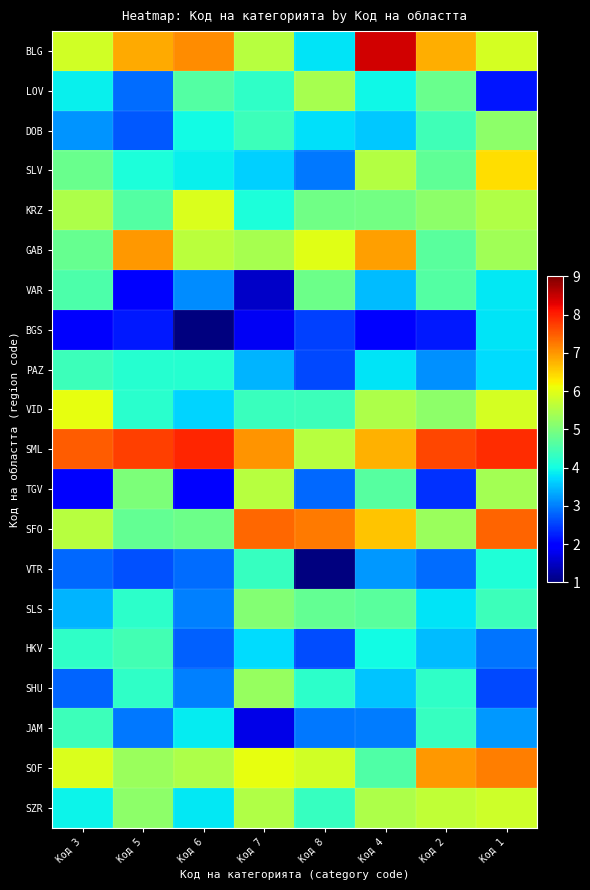

Reading right to left, what are all the values shown in this chart?

BLG: Код 1=5.9	Код 2=6.8	Код 4=8.4	Код 8=3.8	Код 7=5.6	Код 6=7.1	Код 5=6.8	Код 3=5.8
LOV: Код 1=2.2	Код 2=4.8	Код 4=4.0	Код 8=5.4	Код 7=4.3	Код 6=4.6	Код 5=2.9	Код 3=3.9
DOB: Код 1=5.2	Код 2=4.4	Код 4=3.6	Код 8=3.8	Код 7=4.4	Код 6=4.0	Код 5=2.7	Код 3=3.2
SLV: Код 1=6.4	Код 2=4.7	Код 4=5.5	Код 8=3.0	Код 7=3.6	Код 6=3.9	Код 5=4.1	Код 3=4.8
KRZ: Код 1=5.5	Код 2=5.2	Код 4=4.9	Код 8=4.9	Код 7=4.1	Код 6=5.9	Код 5=4.6	Код 3=5.5
GAB: Код 1=5.4	Код 2=4.7	Код 4=6.9	Код 8=6.0	Код 7=5.4	Код 6=5.6	Код 5=7.0	Код 3=4.8
VAR: Код 1=3.8	Код 2=4.6	Код 4=3.5	Код 8=4.9	Код 7=1.5	Код 6=3.1	Код 5=1.9	Код 3=4.5
BGS: Код 1=3.8	Код 2=2.2	Код 4=1.9	Код 8=2.5	Код 7=1.8	Код 6=1.0	Код 5=2.2	Код 3=1.9
PAZ: Код 1=3.7	Код 2=3.1	Код 4=3.8	Код 8=2.6	Код 7=3.4	Код 6=4.2	Код 5=4.2	Код 3=4.4
VID: Код 1=5.9	Код 2=5.2	Код 4=5.5	Код 8=4.4	Код 7=4.3	Код 6=3.7	Код 5=4.2	Код 3=6.1
SML: Код 1=7.9	Код 2=7.7	Код 4=6.8	Код 8=5.6	Код 7=7.0	Код 6=7.9	Код 5=7.7	Код 3=7.5
TGV: Код 1=5.4	Код 2=2.4	Код 4=4.6	Код 8=2.8	Код 7=5.6	Код 6=2.0	Код 5=5.0	Код 3=2.0
SFO: Код 1=7.4	Код 2=5.3	Код 4=6.6	Код 8=7.2	Код 7=7.4	Код 6=4.9	Код 5=4.8	Код 3=5.6
VTR: Код 1=4.1	Код 2=2.9	Код 4=3.2	Код 8=1.0	Код 7=4.3	Код 6=2.8	Код 5=2.7	Код 3=2.8
SLS: Код 1=4.4	Код 2=3.8	Код 4=4.7	Код 8=4.8	Код 7=5.1	Код 6=3.0	Код 5=4.2	Код 3=3.4
HKV: Код 1=2.9	Код 2=3.5	Код 4=4.0	Код 8=2.6	Код 7=3.7	Код 6=2.8	Код 5=4.4	Код 3=4.3
SHU: Код 1=2.6	Код 2=4.3	Код 4=3.5	Код 8=4.2	Код 7=5.3	Код 6=3.0	Код 5=4.3	Код 3=2.8
JAM: Код 1=3.2	Код 2=4.3	Код 4=3.0	Код 8=3.0	Код 7=1.7	Код 6=3.8	Код 5=2.9	Код 3=4.4
SOF: Код 1=7.2	Код 2=7.0	Код 4=4.6	Код 8=5.8	Код 7=6.1	Код 6=5.5	Код 5=5.3	Код 3=5.9
SZR: Код 1=5.8	Код 2=5.7	Код 4=5.5	Код 8=4.3	Код 7=5.5	Код 6=3.8	Код 5=5.2	Код 3=3.9